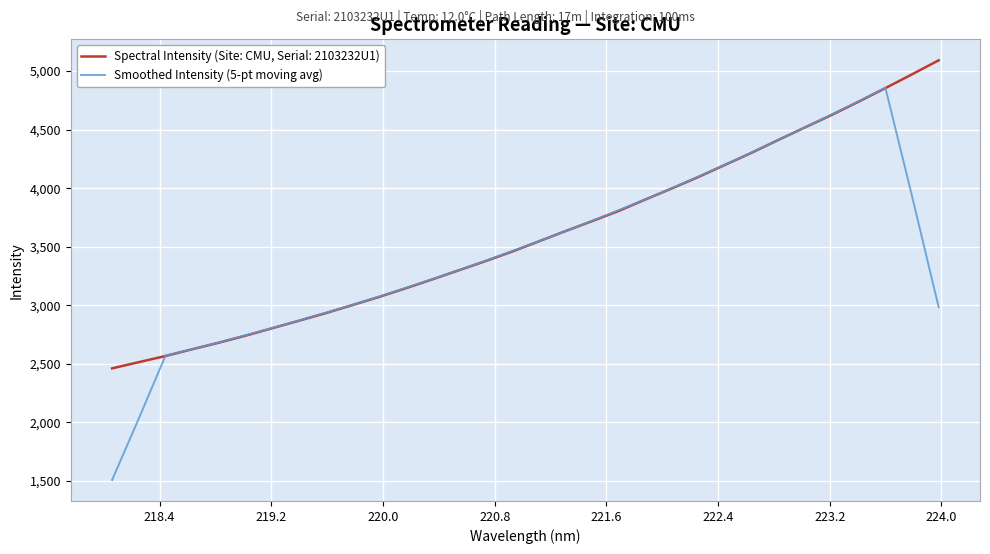

List the series in order of their peak value, highest first.

Spectral Intensity (Site: CMU, Serial: 2103232U1), Smoothed Intensity (5-pt moving avg)